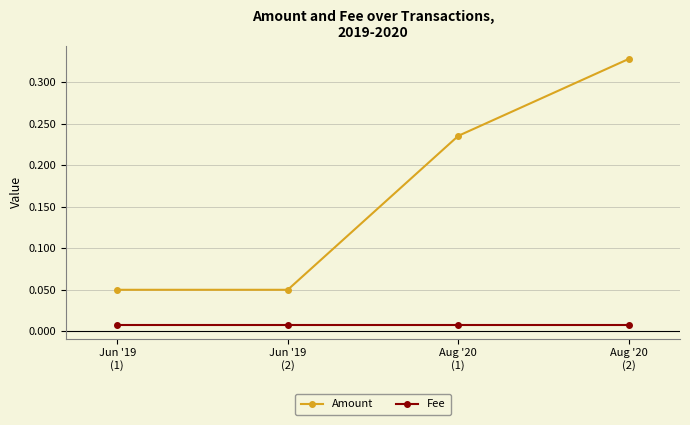

Does the chart display data point markers on the line(s)?

Yes